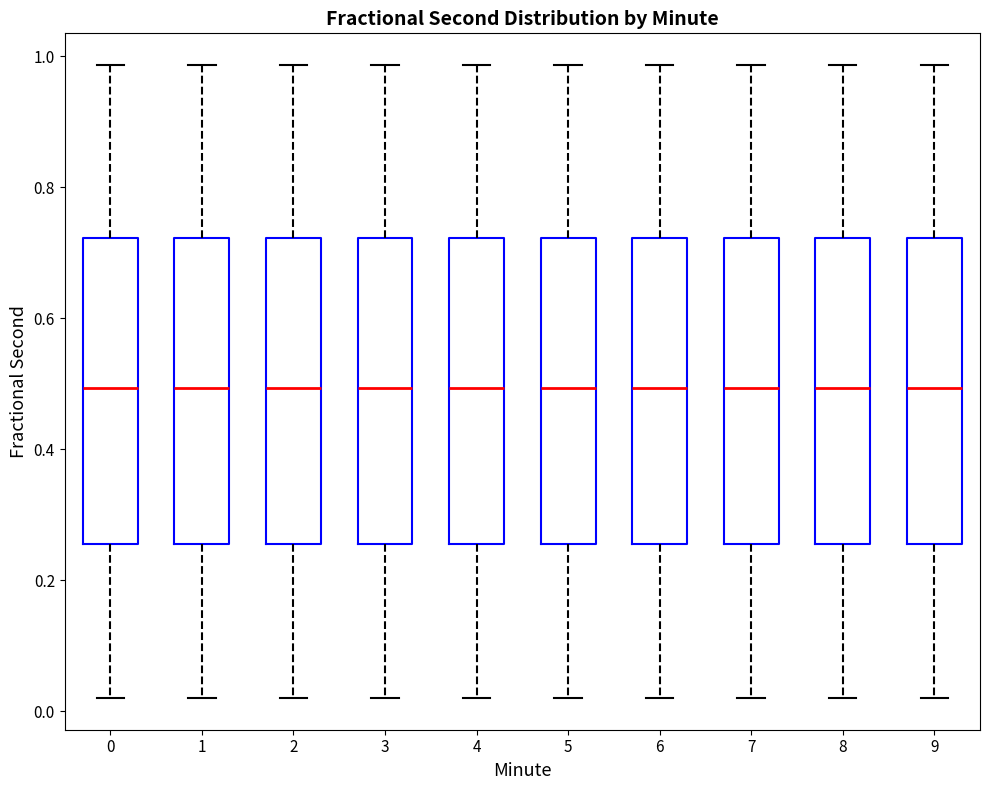

Reading left to right, read every box against the y-axis: the position of its median line, the range the box covers, and the ends of its whiskers. The values are not printed on the chart, so give them approximately, as read against the axis.

0: median 0.50, box 0.26 to 0.72, whiskers 0.02 to 0.98
1: median 0.50, box 0.26 to 0.72, whiskers 0.02 to 0.98
2: median 0.50, box 0.26 to 0.72, whiskers 0.02 to 0.98
3: median 0.50, box 0.26 to 0.72, whiskers 0.02 to 0.98
4: median 0.50, box 0.26 to 0.72, whiskers 0.02 to 0.98
5: median 0.50, box 0.26 to 0.72, whiskers 0.02 to 0.98
6: median 0.50, box 0.26 to 0.72, whiskers 0.02 to 0.98
7: median 0.50, box 0.26 to 0.72, whiskers 0.02 to 0.98
8: median 0.50, box 0.26 to 0.72, whiskers 0.02 to 0.98
9: median 0.50, box 0.26 to 0.72, whiskers 0.02 to 0.98